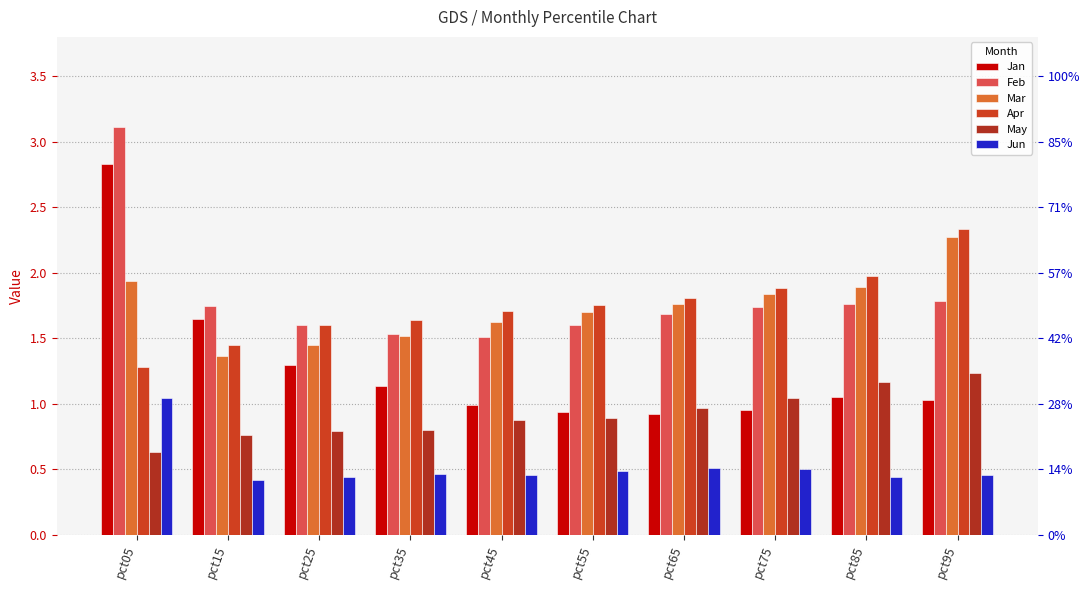

Are the bars horizontal?

No